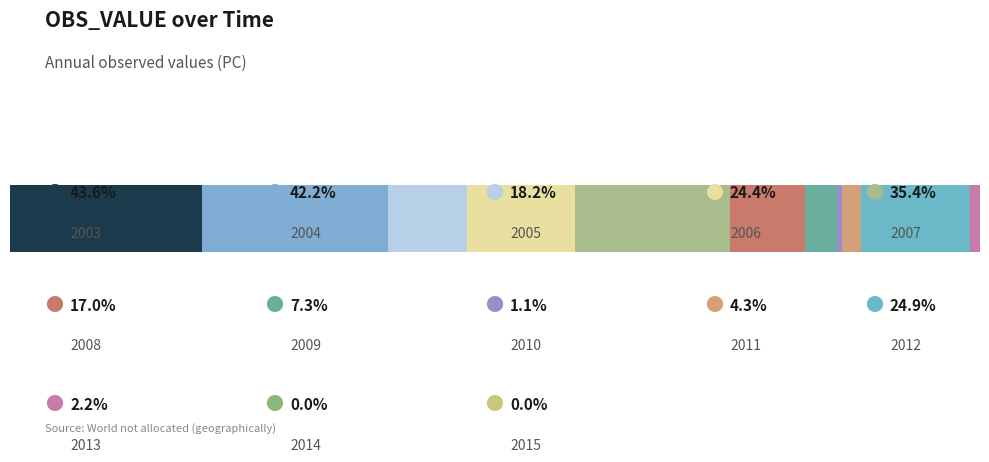

The value at 2010 is 1.1. True or false?

True